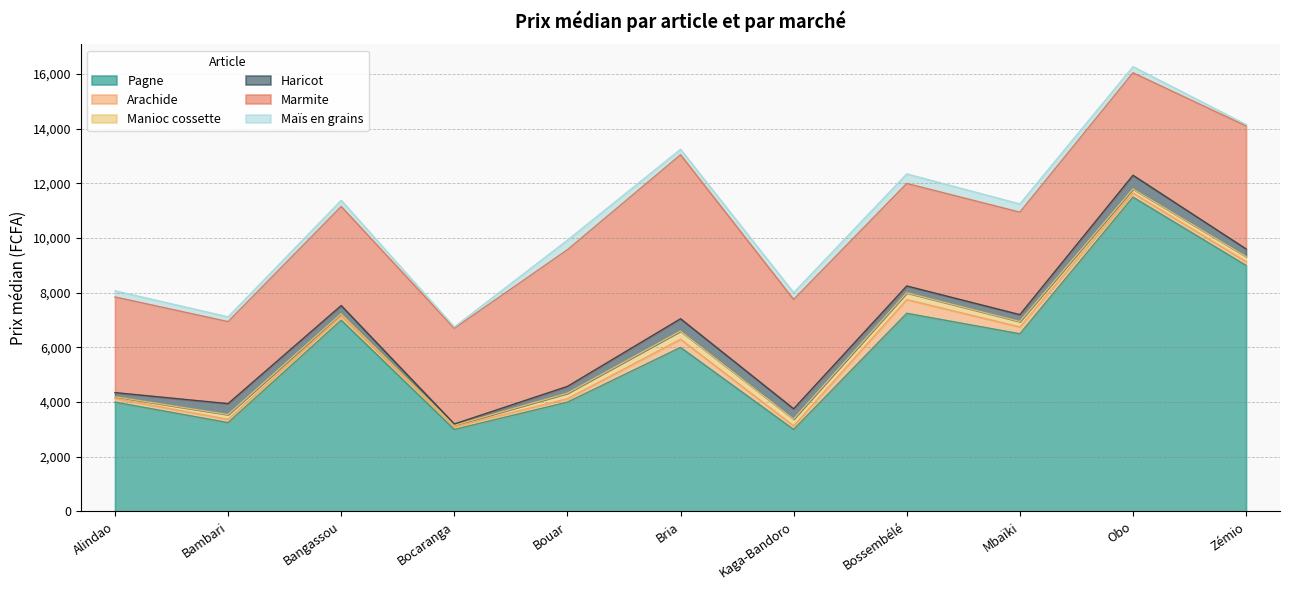

Reading left to right, list all the values displayed in this chart.

Pagne: Alindao=4000.0	Bambari=3250.0	Bangassou=7000.0	Bocaranga=3000.0	Bouar=4000.0	Bria=6000.0	Kaga-Bandoro=3000.0	Bossembélé=7250.0	Mbaïki=6500.0	Obo=11500.0	Zémio=9000.0
Arachide: Alindao=131.2	Bambari=120.0	Bangassou=150.0	Bocaranga=100.0	Bouar=125.0	Bria=300.0	Kaga-Bandoro=131.2	Bossembélé=500.0	Mbaïki=250.0	Obo=150.0	Zémio=141.0
Manioc cossette: Alindao=66.7	Bambari=175.0	Bangassou=83.3	Bocaranga=50.0	Bouar=200.0	Bria=300.0	Kaga-Bandoro=250.0	Bossembélé=250.0	Mbaïki=200.0	Obo=150.0	Zémio=187.5
Haricot: Alindao=150.0	Bambari=400.0	Bangassou=300.0	Bocaranga=50.0	Bouar=250.0	Bria=450.0	Kaga-Bandoro=375.0	Bossembélé=250.0	Mbaïki=250.0	Obo=500.0	Zémio=275.0
Marmite: Alindao=3500.0	Bambari=3000.0	Bangassou=3625.0	Bocaranga=3500.0	Bouar=5000.0	Bria=6000.0	Kaga-Bandoro=4000.0	Bossembélé=3750.0	Mbaïki=3750.0	Obo=3750.0	Zémio=4500.0
Maïs en grains: Alindao=225.0	Bambari=175.0	Bangassou=225.0	Bocaranga=50.0	Bouar=350.0	Bria=200.0	Kaga-Bandoro=250.0	Bossembélé=350.0	Mbaïki=300.0	Obo=225.0	Zémio=52.5